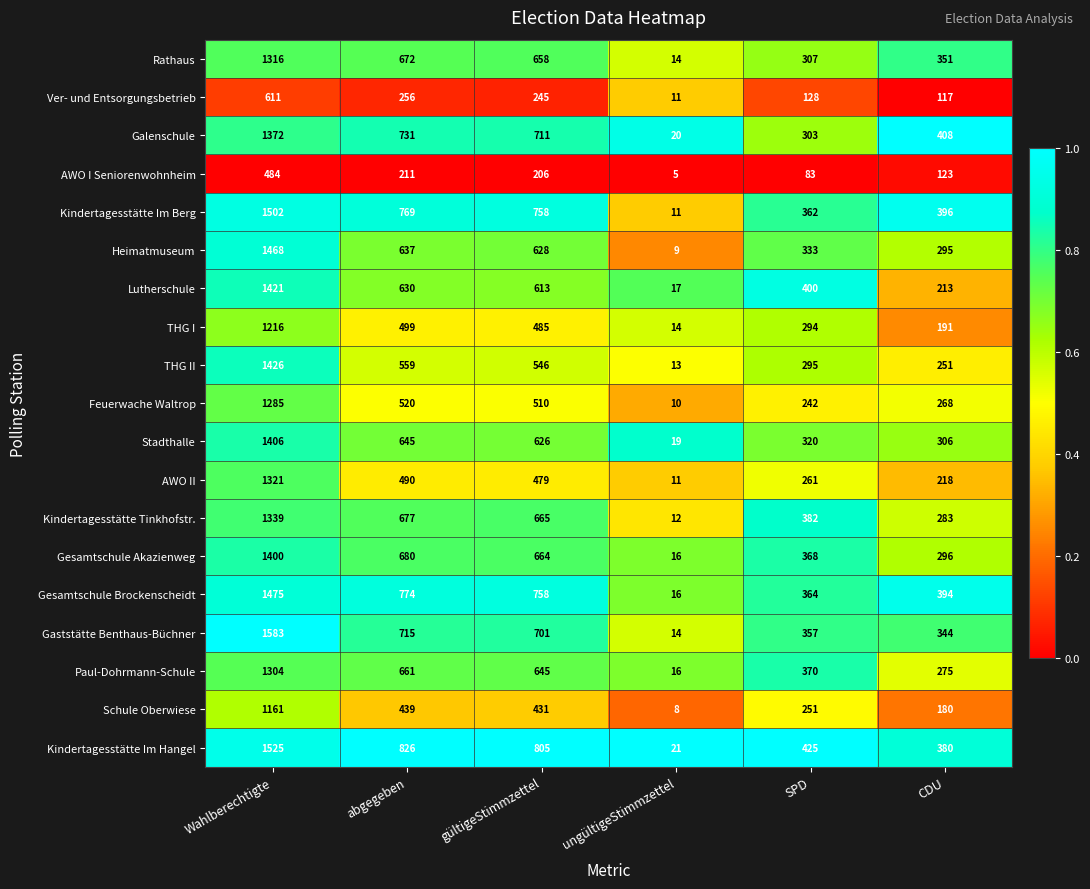

Which label corresponds to the smallest value in the chart?

ungültigeStimmzettel